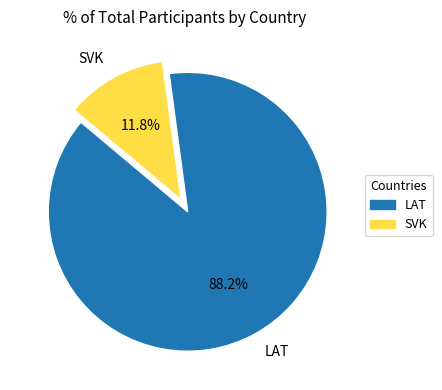

How much of the chart is everything except LAT?

11.8%